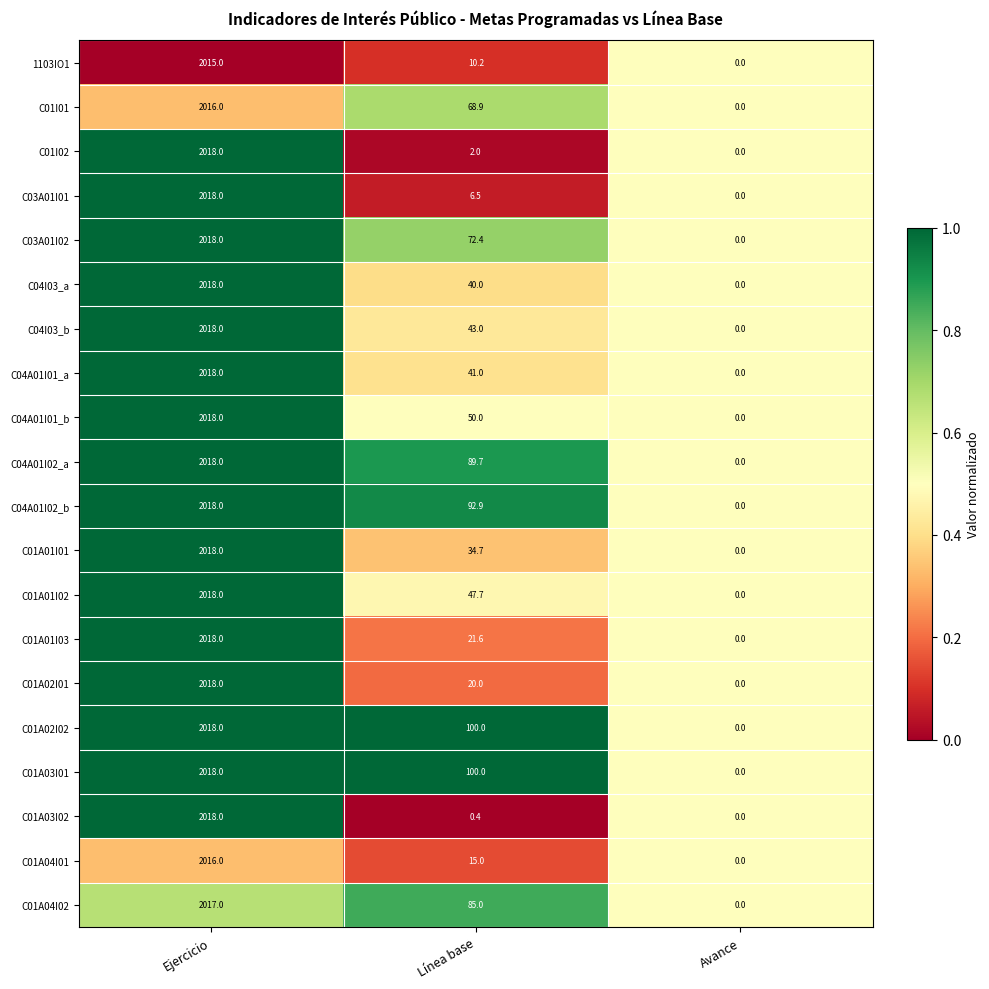

At which label does C03A01I02 first exceed 72?

Ejercicio